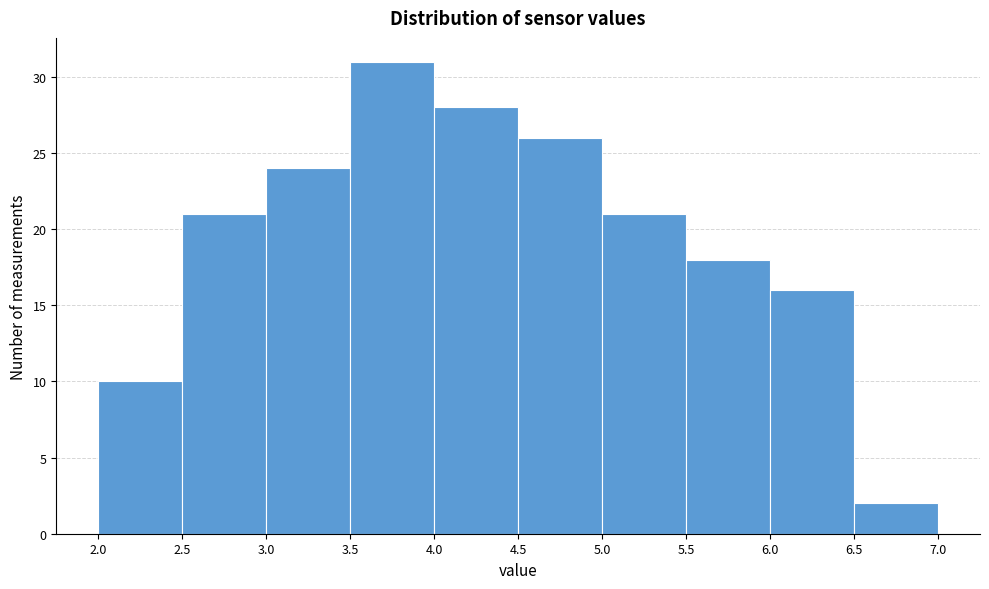

What is the height of the bar covering 4.0 to 4.5 on the x-axis? The values are not printed on the chart, so give them approximately, as read against the axis.

28